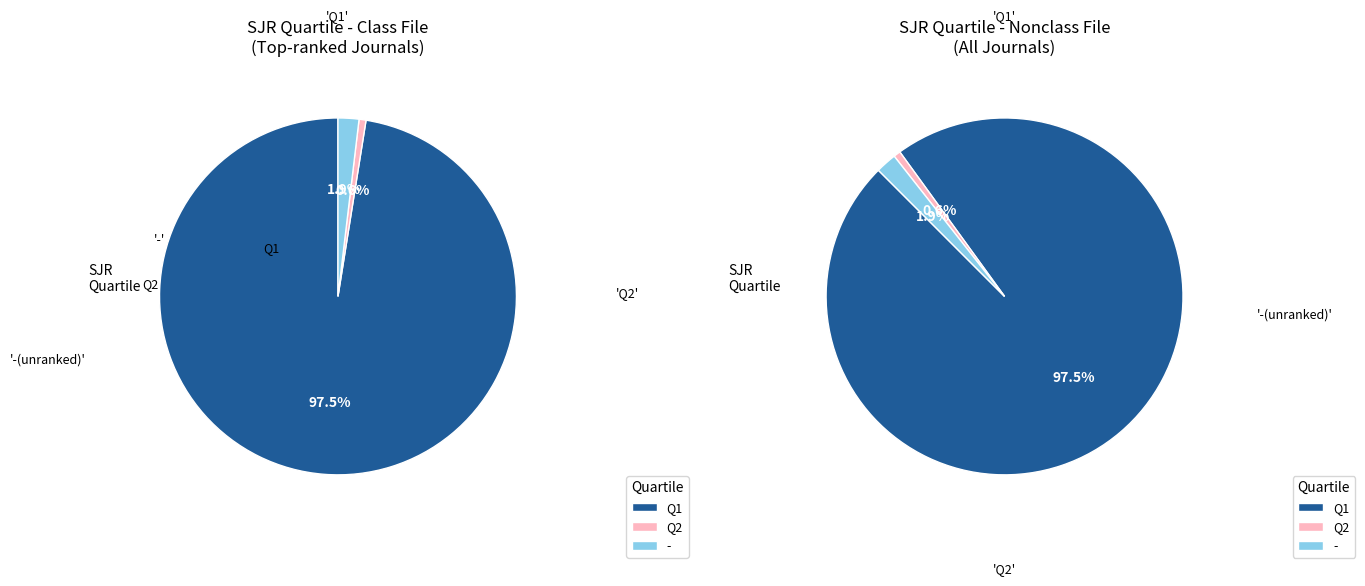

Which category has the biggest portion of the pie?

Q1